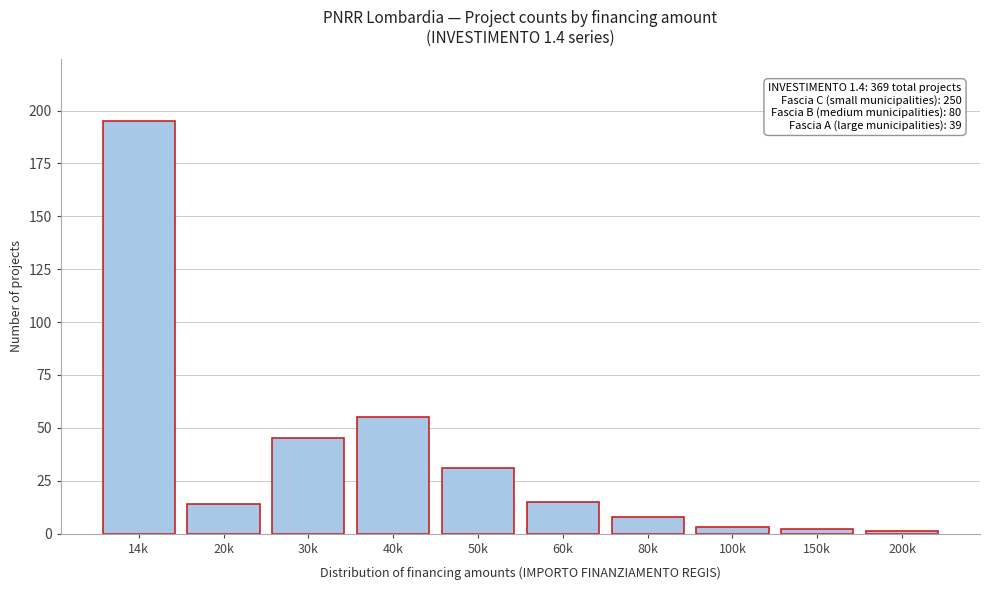

Reading left to right, extract all data points from this chart.

14k=195	20k=14	30k=45	40k=55	50k=31	60k=15	80k=8	100k=3	150k=2	200k=1